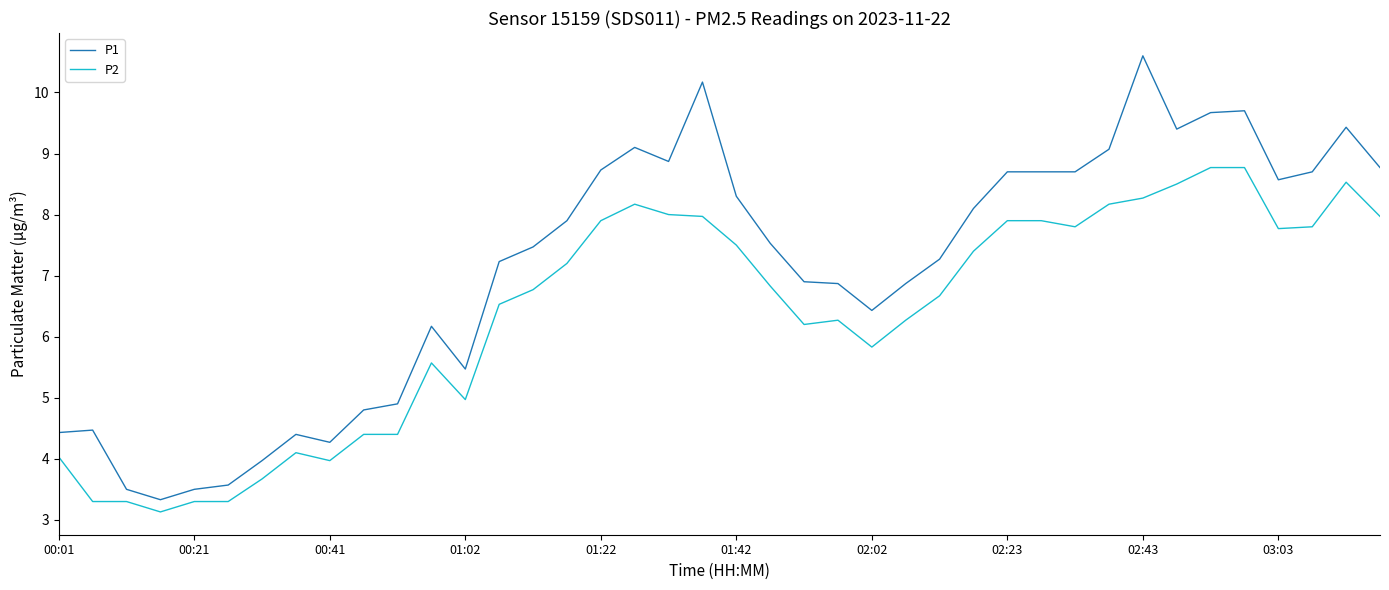

Which series has the largest range (max minus min)?

P1